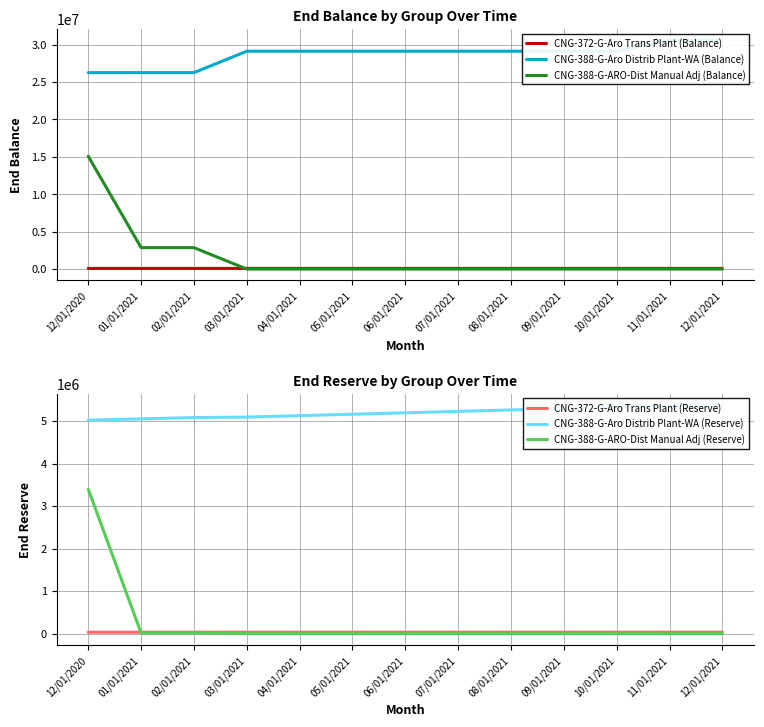

The CNG-372-G-Aro Trans Plant (Balance) series shows 148244.8 at 03/01/2021. True or false?

False